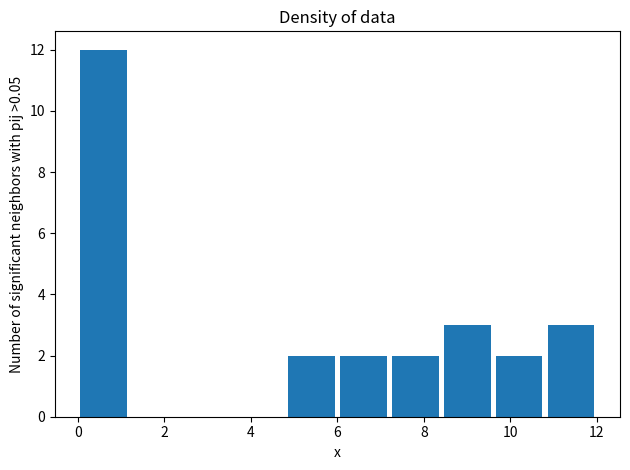

Reading left to right, transcribe this chart: for each bar, give the range it covers on the x-axis and its height. The values are not printed on the chart, so give them approximately, as read against the axis.

0.0 to 1.2: 12
1.2 to 2.4: 0
2.4 to 3.6: 0
3.6 to 4.8: 0
4.8 to 6.0: 2
6.0 to 7.2: 2
7.2 to 8.4: 2
8.4 to 9.6: 3
9.6 to 10.8: 2
10.8 to 12.0: 3